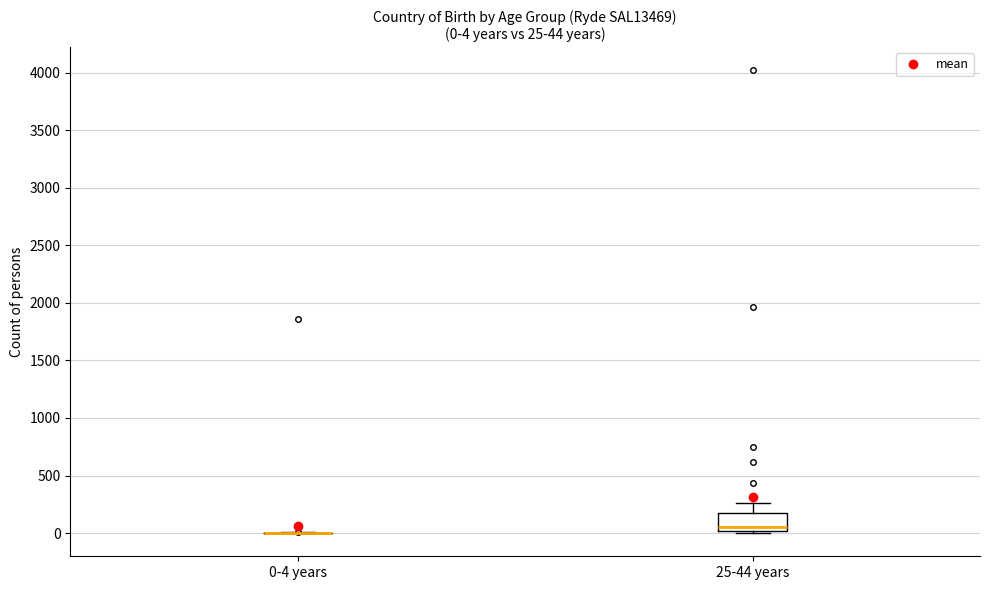

Comparing the boxes themselves (not the whiskers), which one is the tallest?

25-44 years